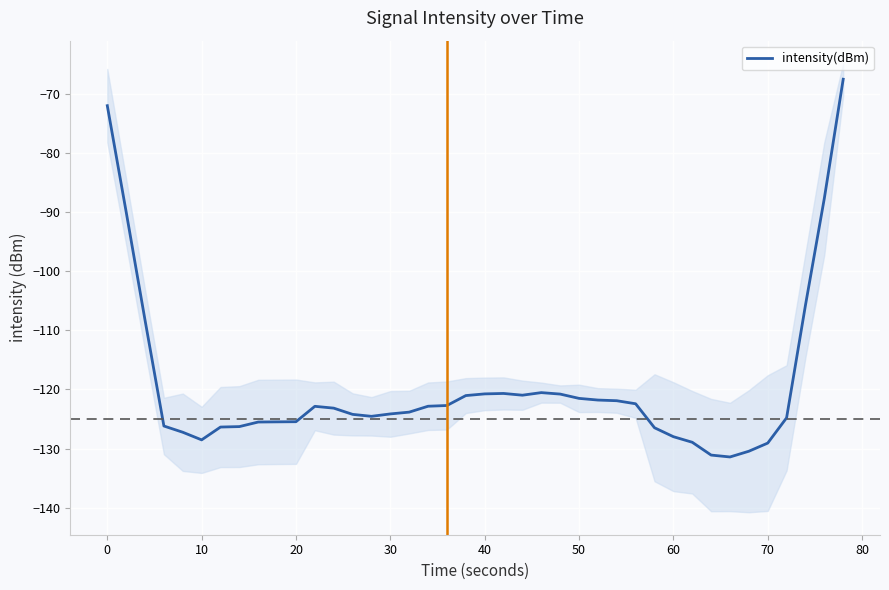

What is the minimum value for intensity(dBm)?

-131.4